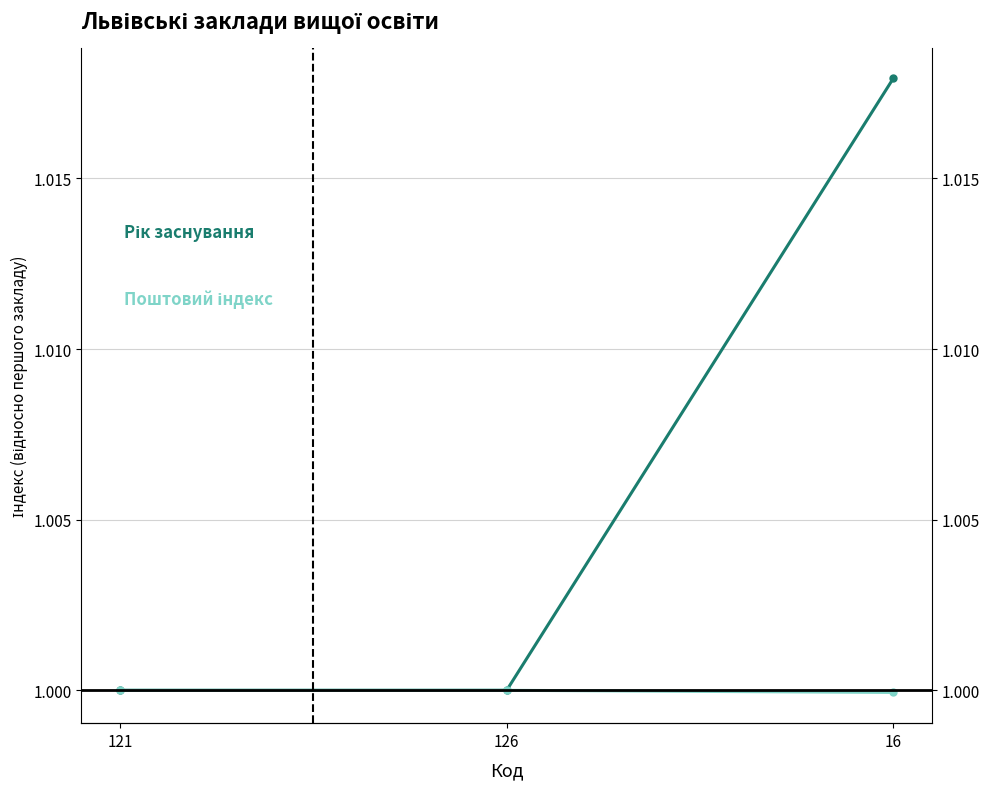

How many categories are shown in the chart?

3